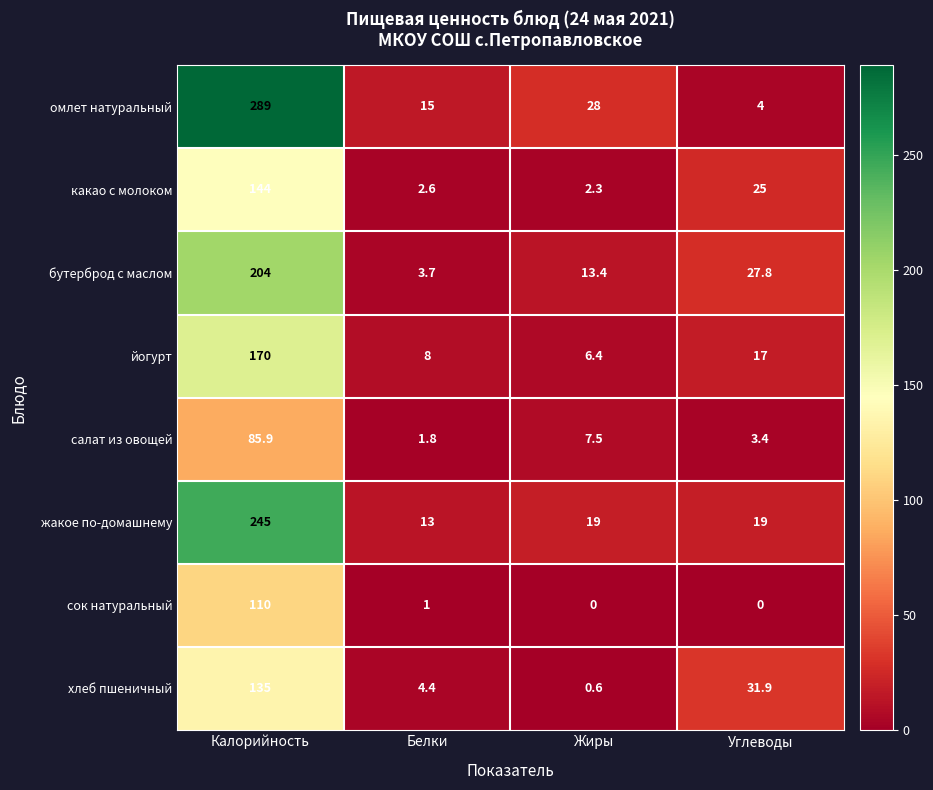

What is the sum of the хлеб пшеничный values at Калорийность and Жиры?

135.6